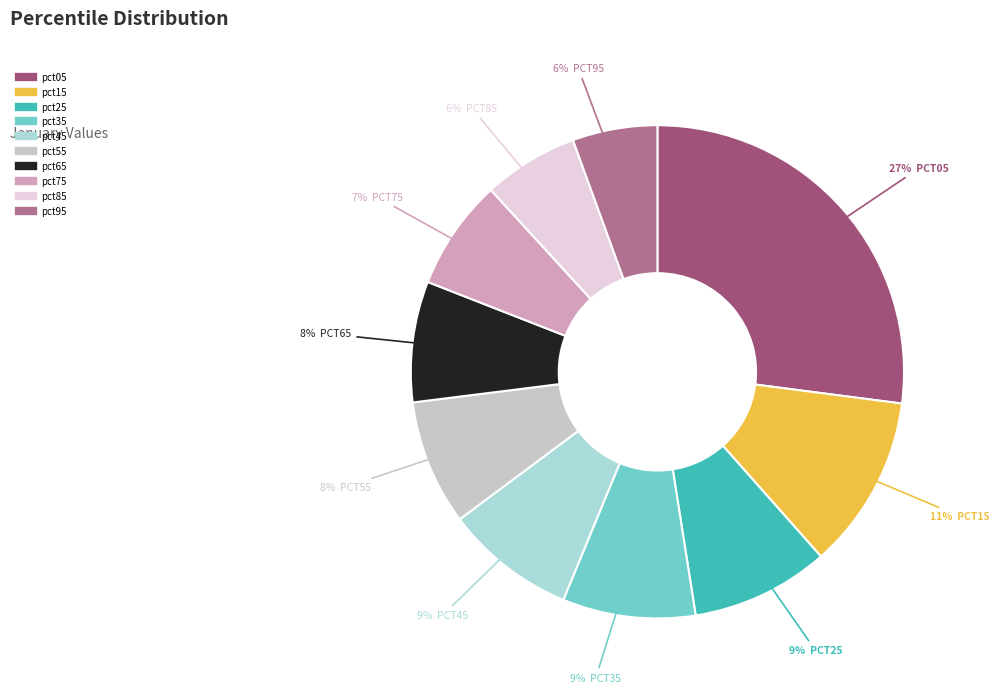

What percentage is the pct65 slice, to the nearest percent?

8%